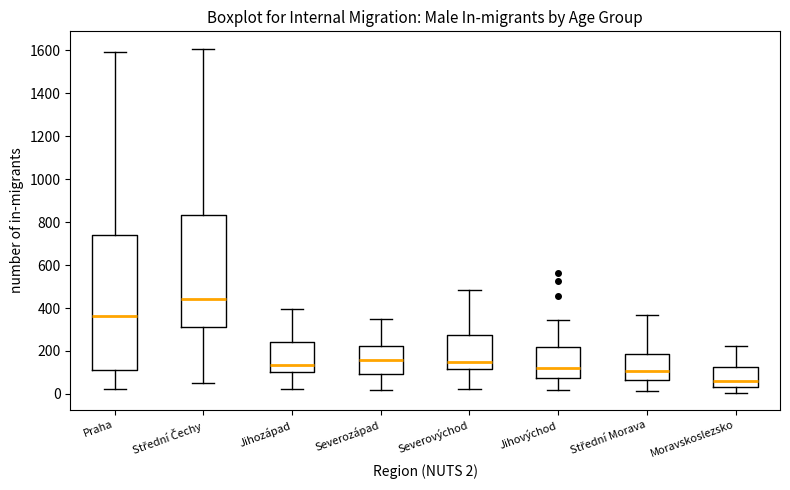

Reading left to right, read every box against the y-axis: the position of its median line, the range the box covers, and the ends of its whiskers. The values are not printed on the chart, so give them approximately, as read against the axis.

Praha: median 360, box 120 to 740, whiskers 20 to 1600
Střední Čechy: median 440, box 320 to 840, whiskers 60 to 1600
Jihozápad: median 140, box 100 to 240, whiskers 20 to 400
Severozápad: median 160, box 100 to 220, whiskers 20 to 340
Severovýchod: median 160, box 120 to 280, whiskers 20 to 480
Jihovýchod: median 120, box 80 to 220, whiskers 20 to 340
Střední Morava: median 100, box 60 to 180, whiskers 20 to 360
Moravskoslezsko: median 60, box 40 to 120, whiskers 0 to 220